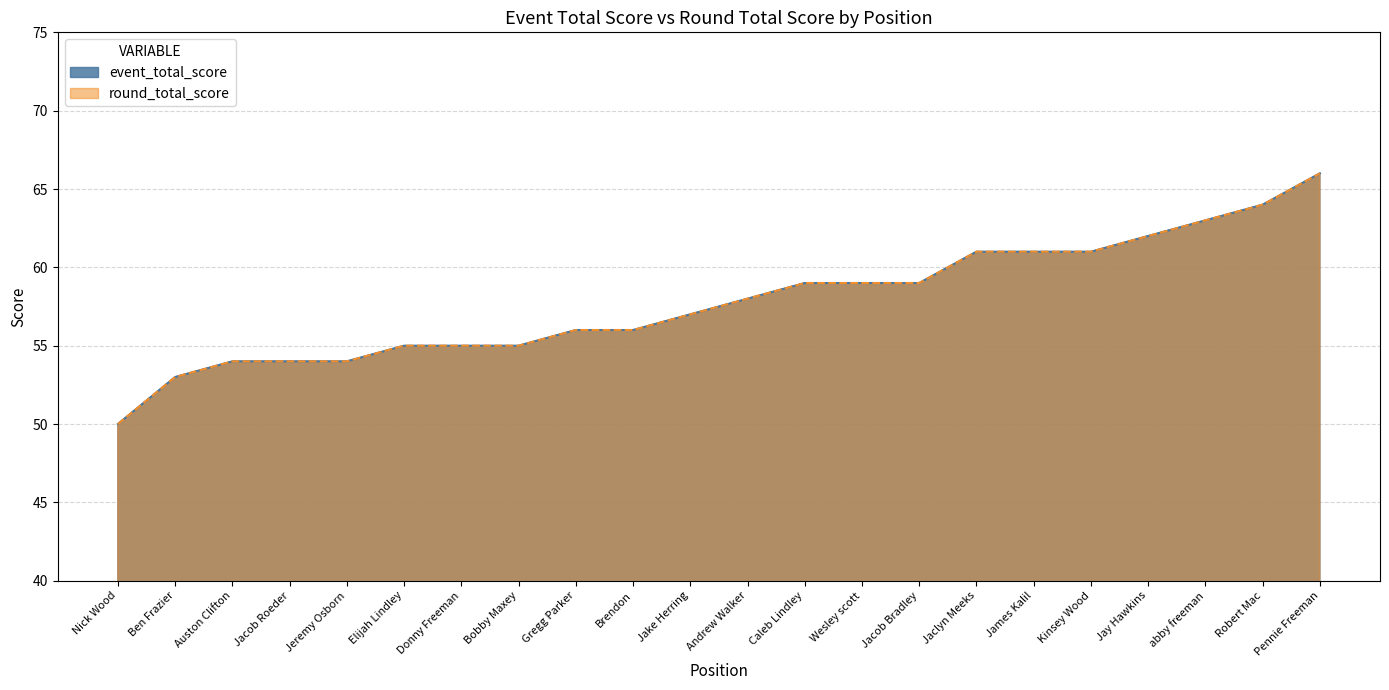

True or false: event_total_score and round_total_score cross at least once.

False